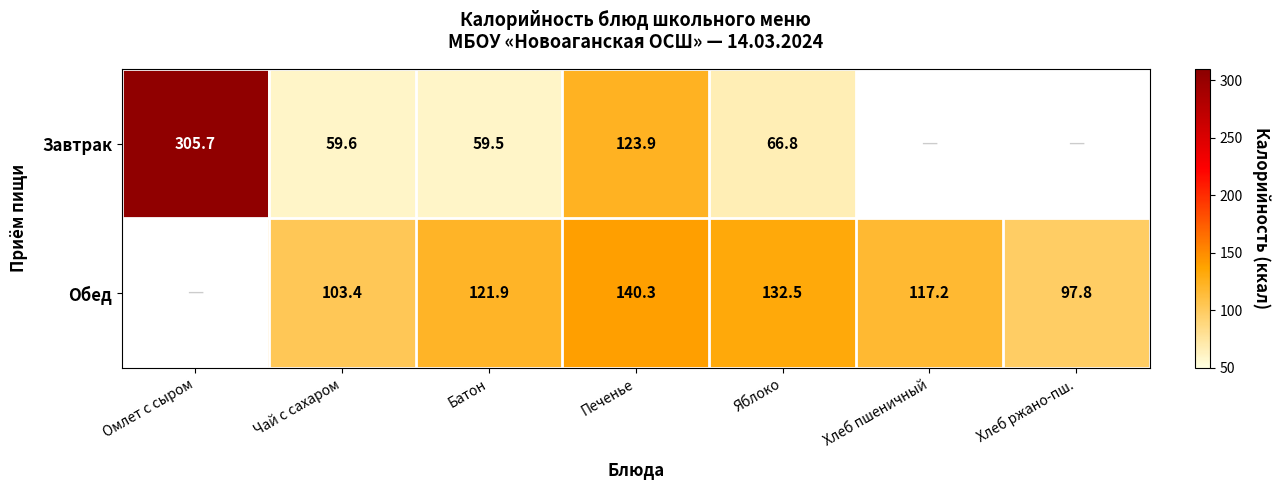

The Завтрак series shows 32.9 at Яблоко. True or false?

False